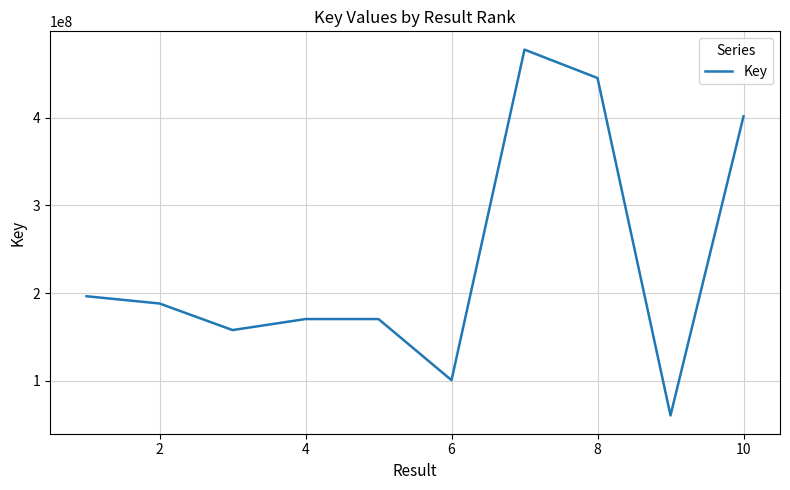

What is the greatest value displayed?

477663243